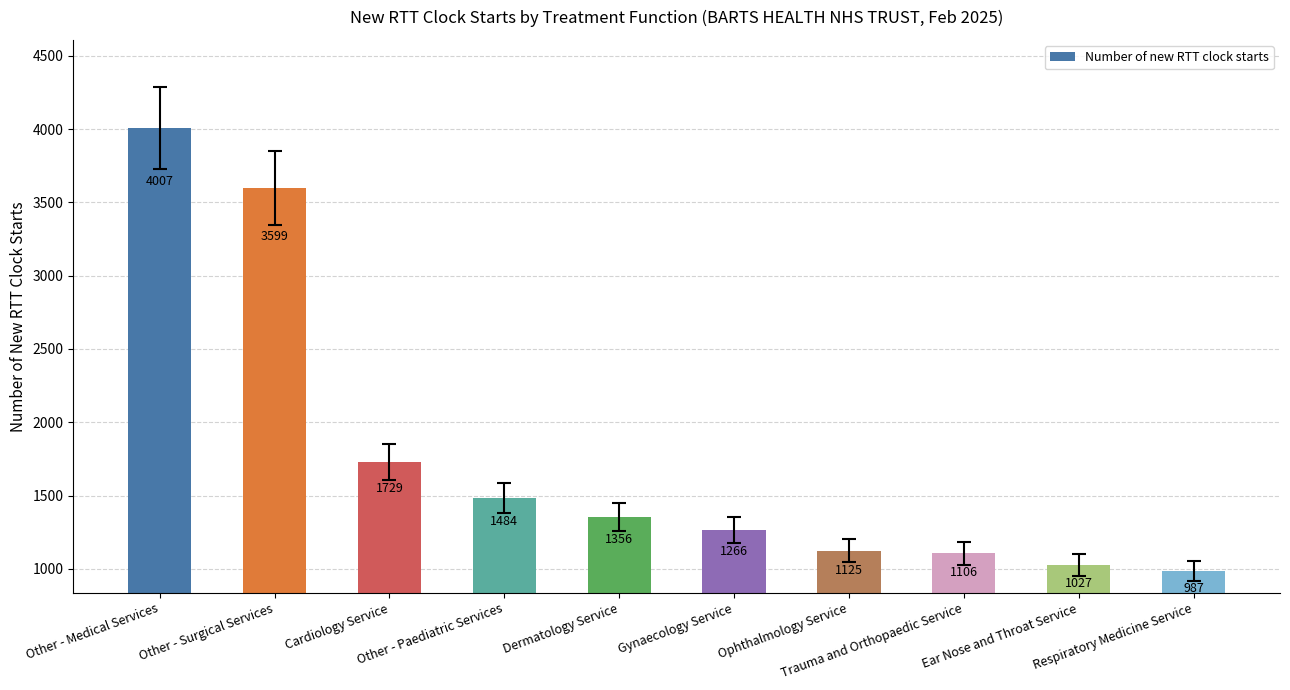

List the labels in order of value, largest first.

Other - Medical Services, Other - Surgical Services, Cardiology Service, Other - Paediatric Services, Dermatology Service, Gynaecology Service, Ophthalmology Service, Trauma and Orthopaedic Service, Ear Nose and Throat Service, Respiratory Medicine Service